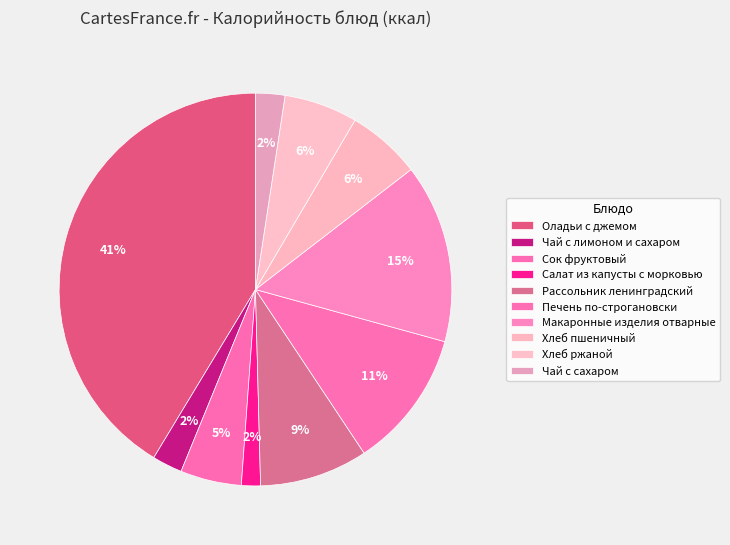

How many segments does this pie chart have?

10